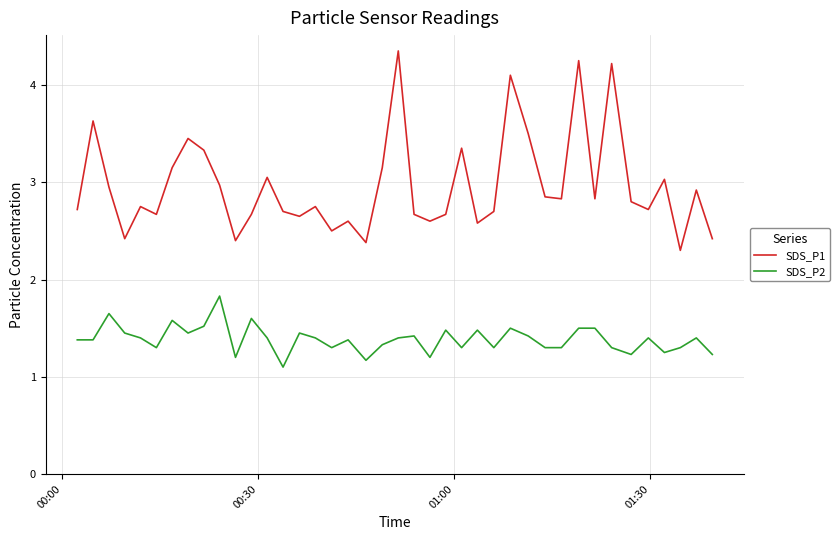

What is the maximum value for SDS_P2?

1.8